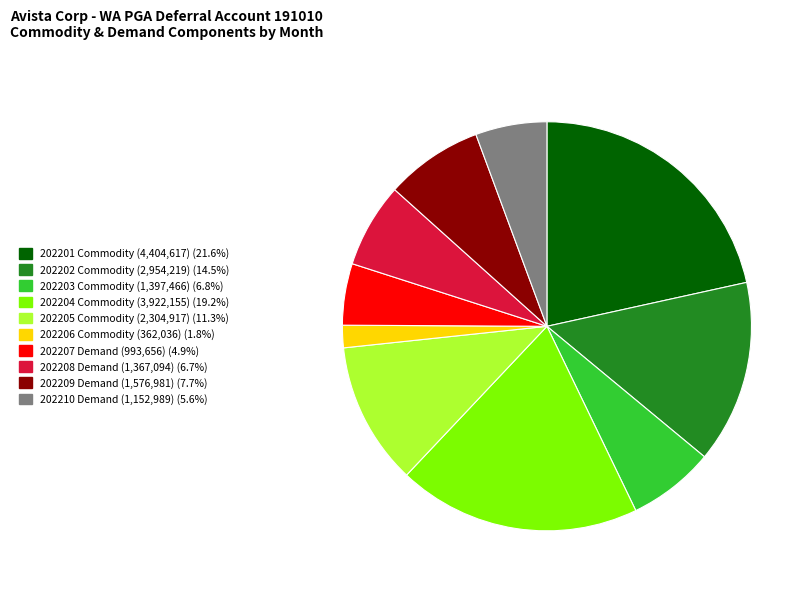

Does any single category account for the majority?

No